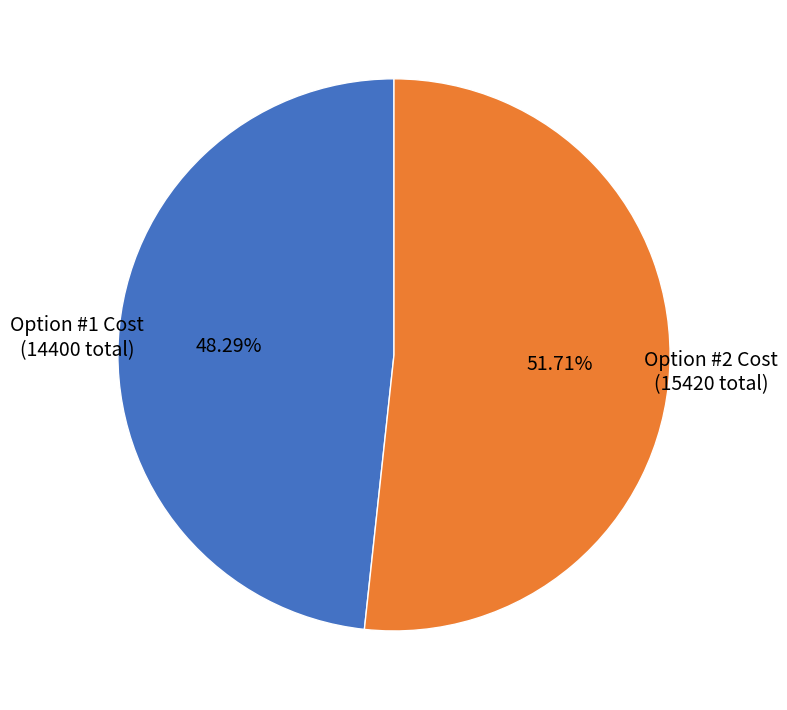

Which category has the biggest portion of the pie?

Option #2 Cost